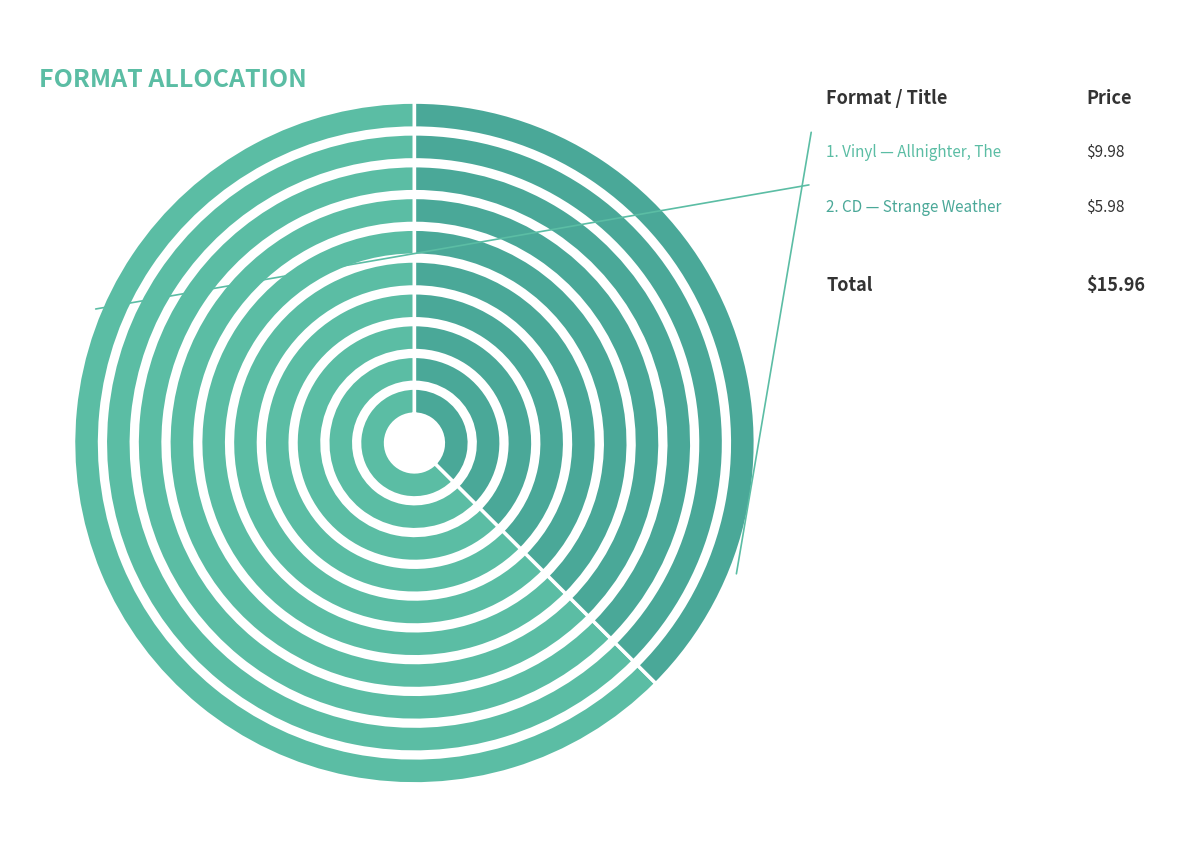

What percentage is NOT represented by Vinyl?

37.5%